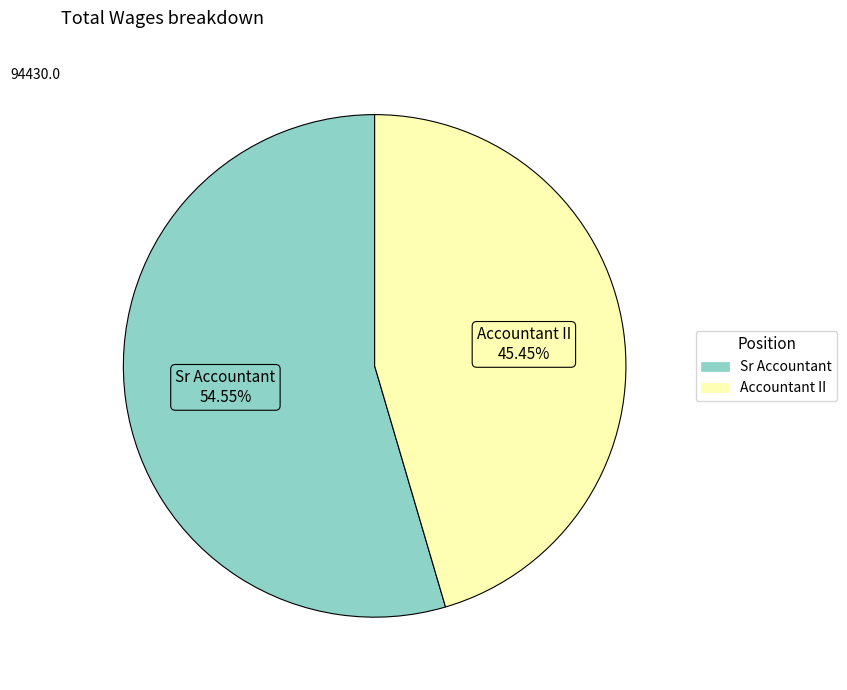

Approximately how many times larger is the value at Sr Accountant compared to Accountant II?

1.2